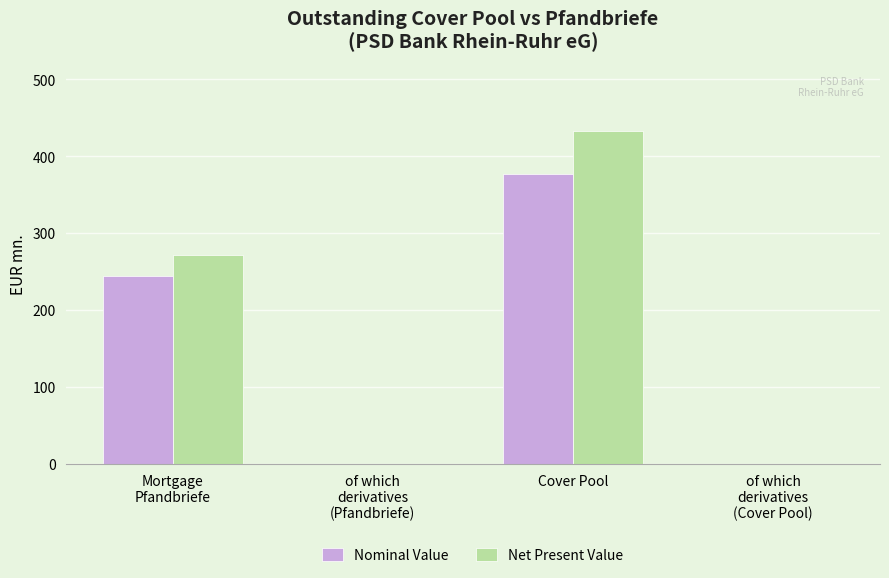

What is the sum of all Net Present Value values?

704.6